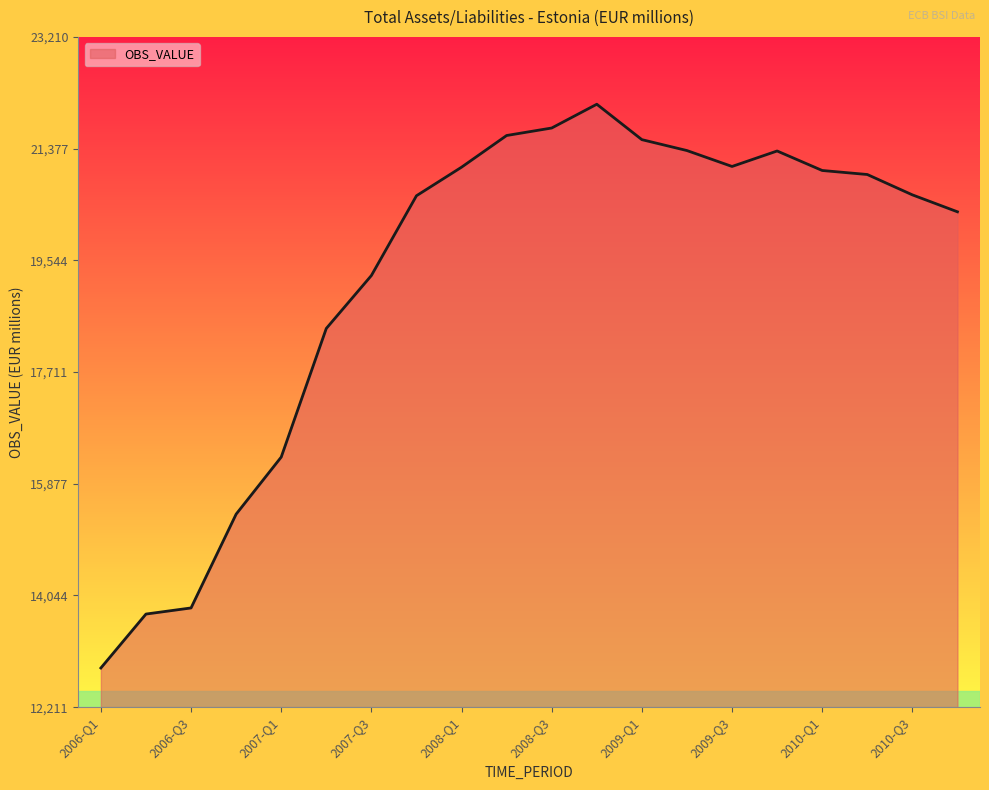

What is the average value?

19257.7